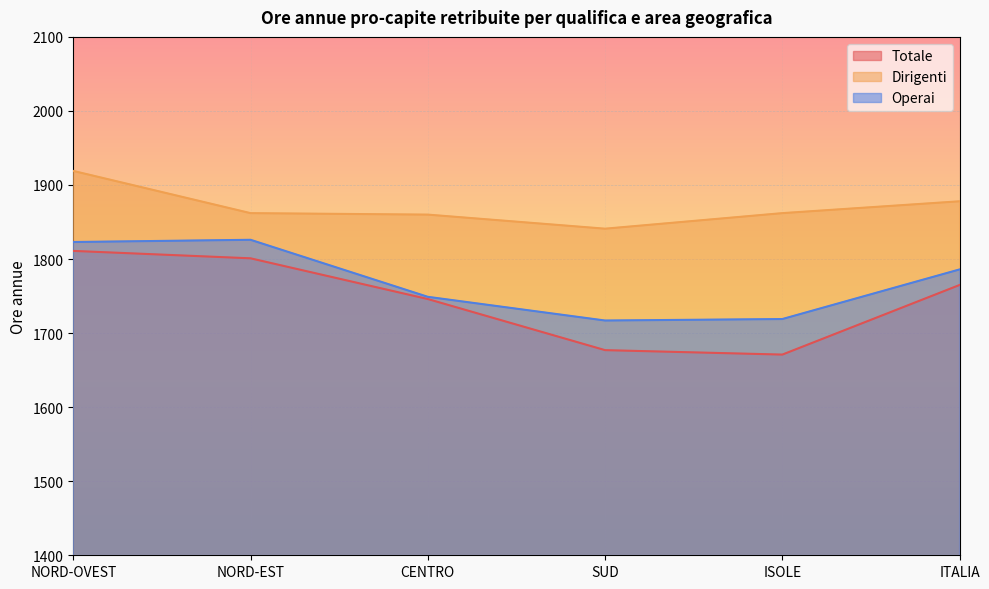

Reading right to left, list all the values displayed in this chart.

Totale: 1765	1671	1677	1746	1801	1811
Dirigenti: 1878	1862	1841	1860	1862	1919
Operai: 1786	1719	1717	1749	1826	1823